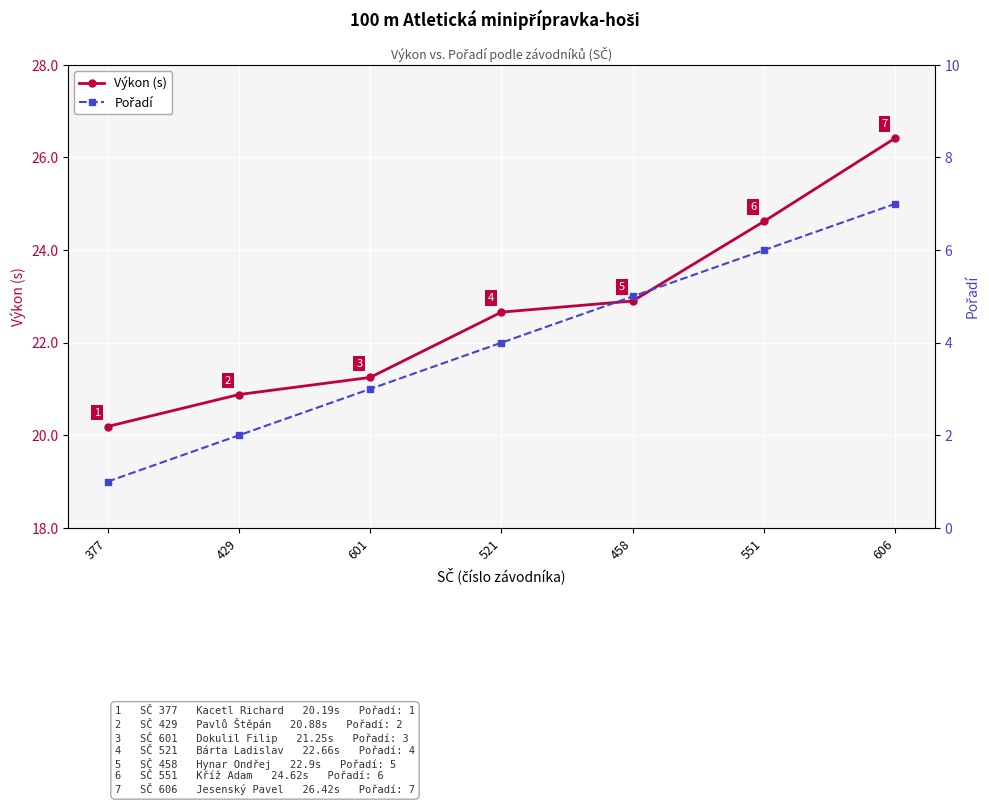

Is it true that Výkon (s) equals 31.5 at 458?

False